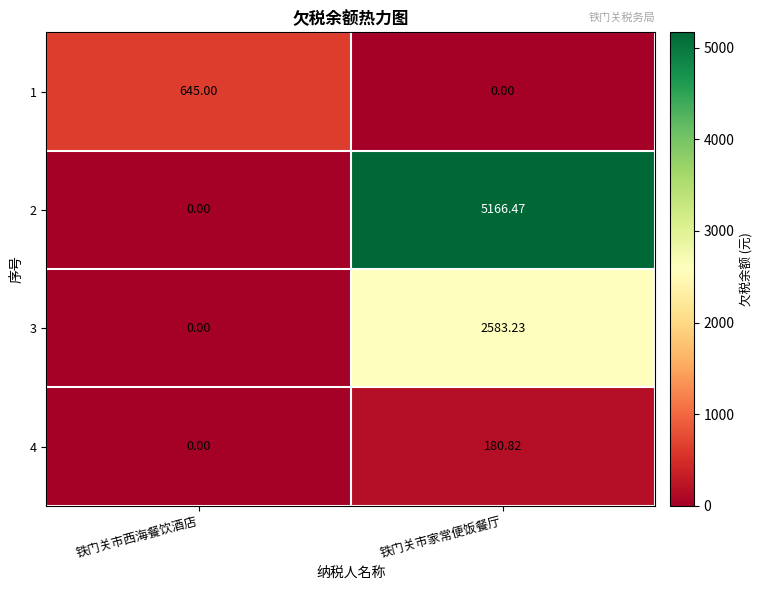

At which label does 4 first exceed 180?

铁门关市家常便饭餐厅